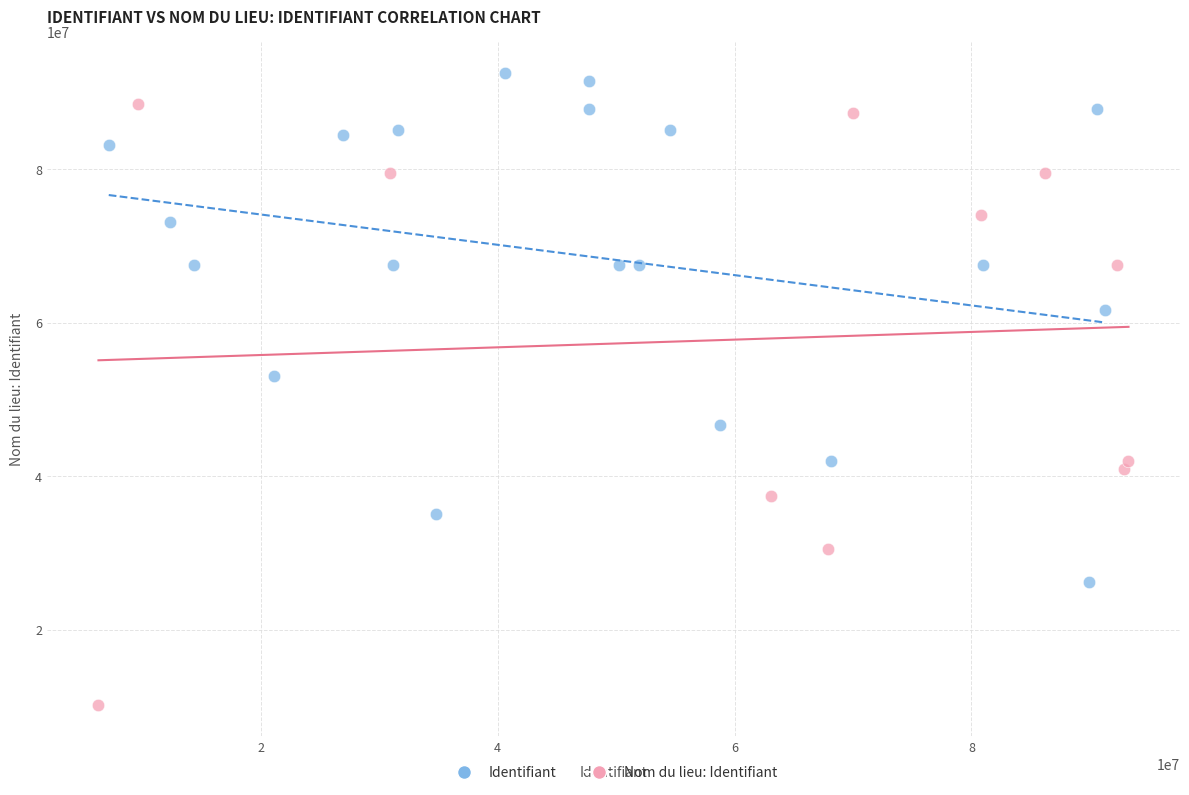

Which series contains the highest Y value?

Identifiant